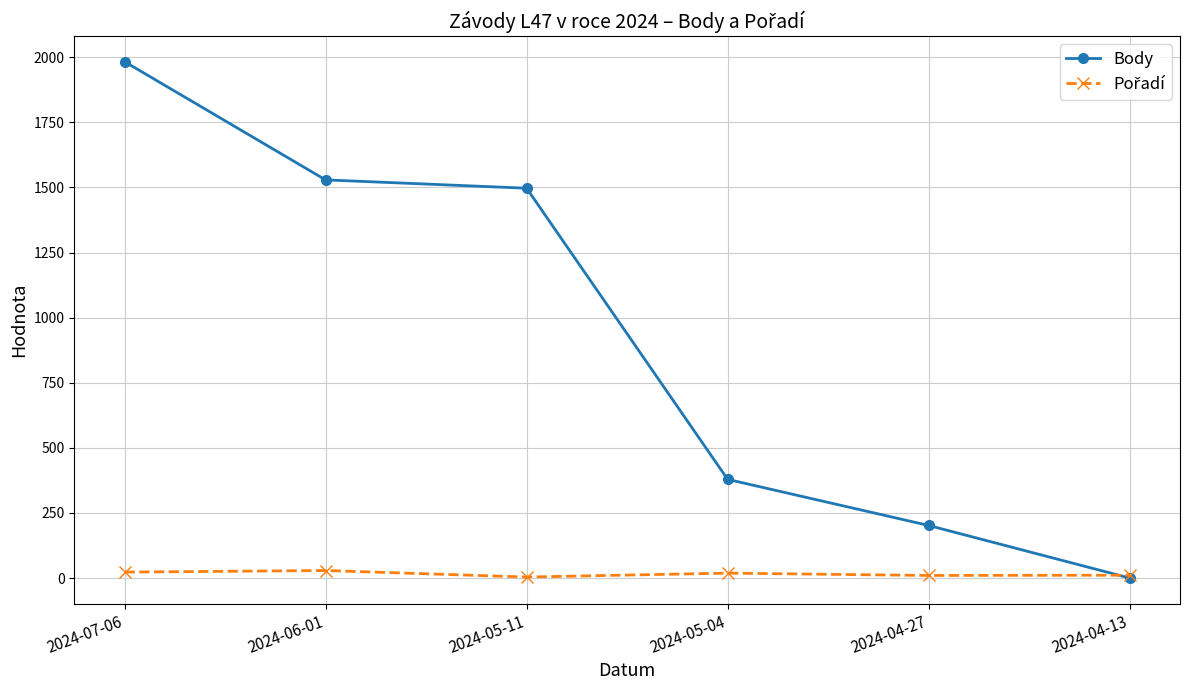

Which series has the largest range (max minus min)?

Body